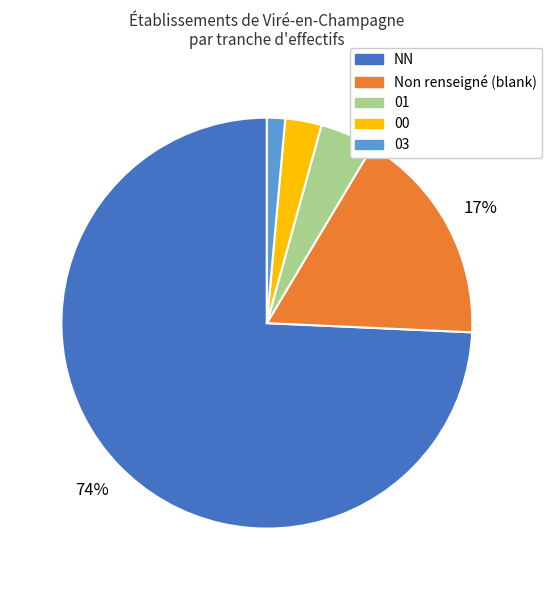

Does NN represent more than half of the total?

Yes